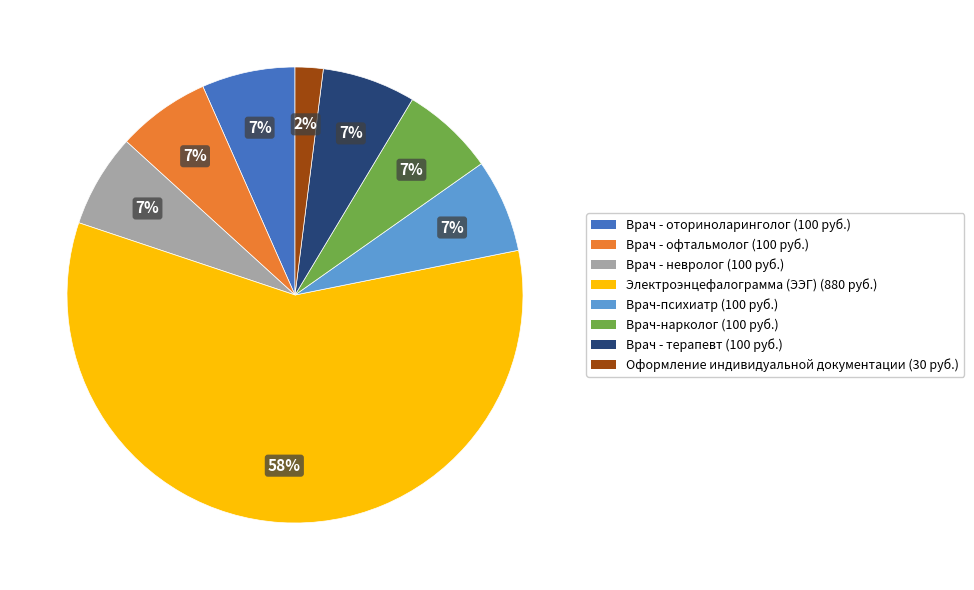

To the nearest percent, what is the average slice percentage?

12%